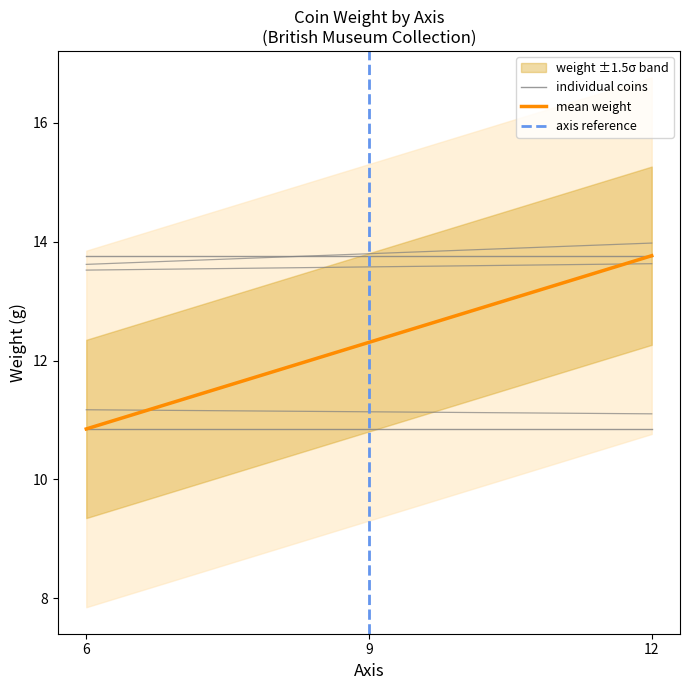

Rank the categories by axis reference value from highest to lowest.

9, 6